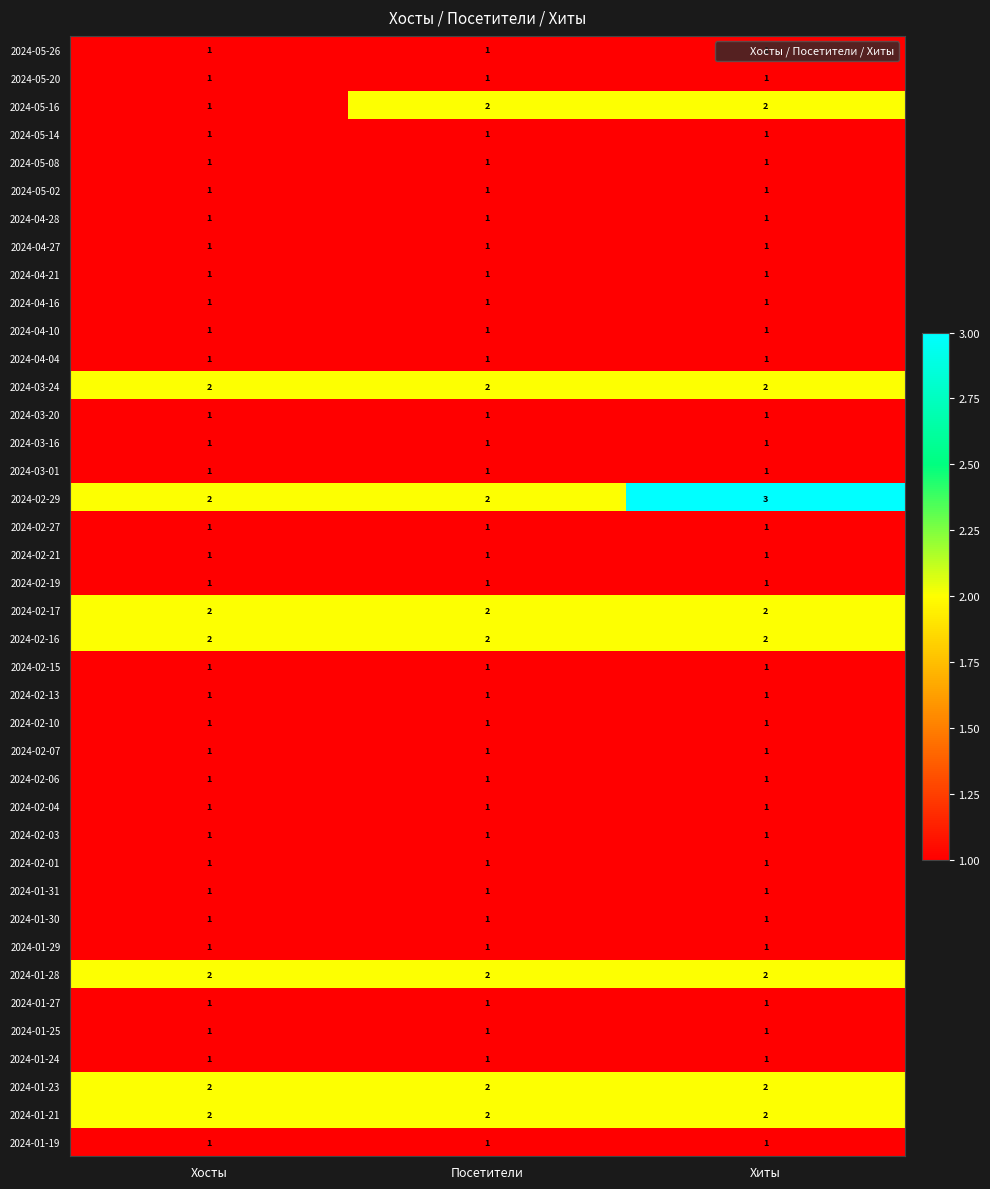

What is the greatest value displayed?

3